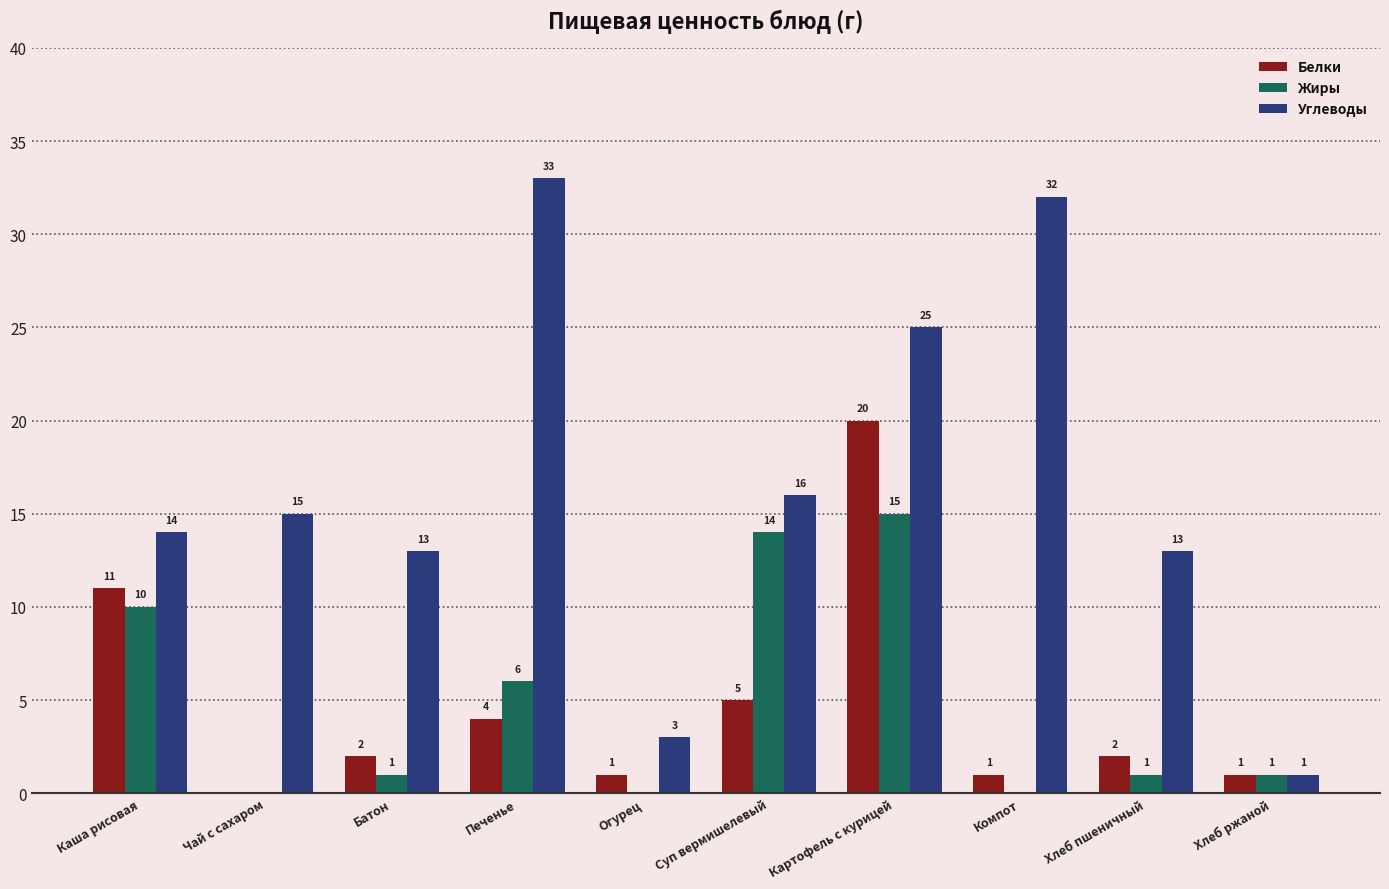

Which series has the largest total across all categories?

Углеводы